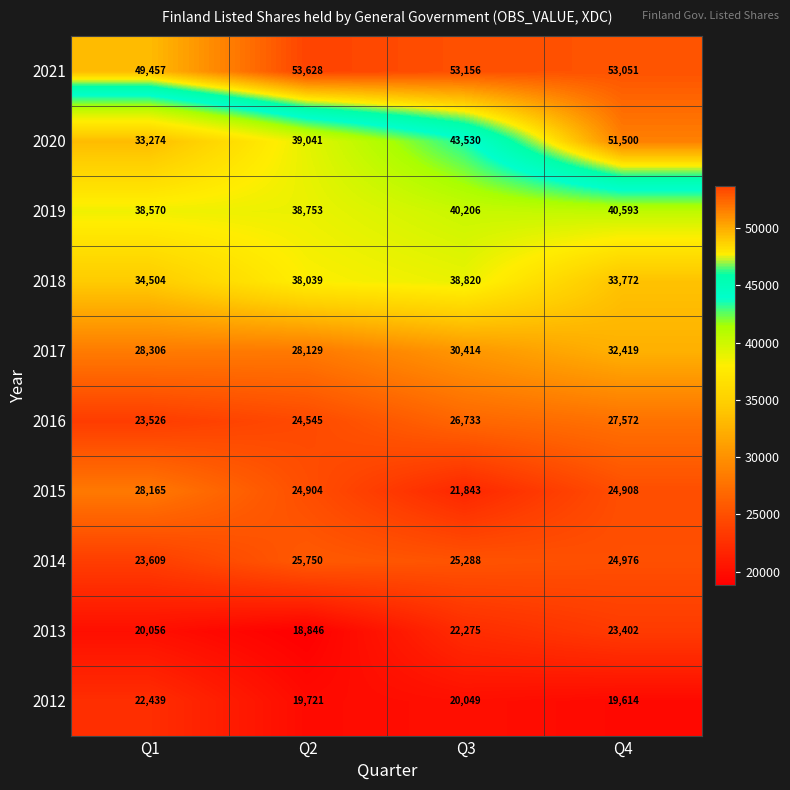

What is the spread (max minus min) of values at Q2?

34782